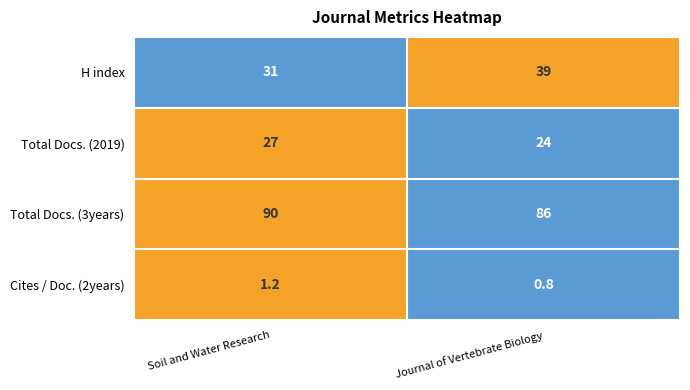

List the series in order of their peak value, highest first.

Total Docs. (3years), H index, Total Docs. (2019), Cites / Doc. (2years)